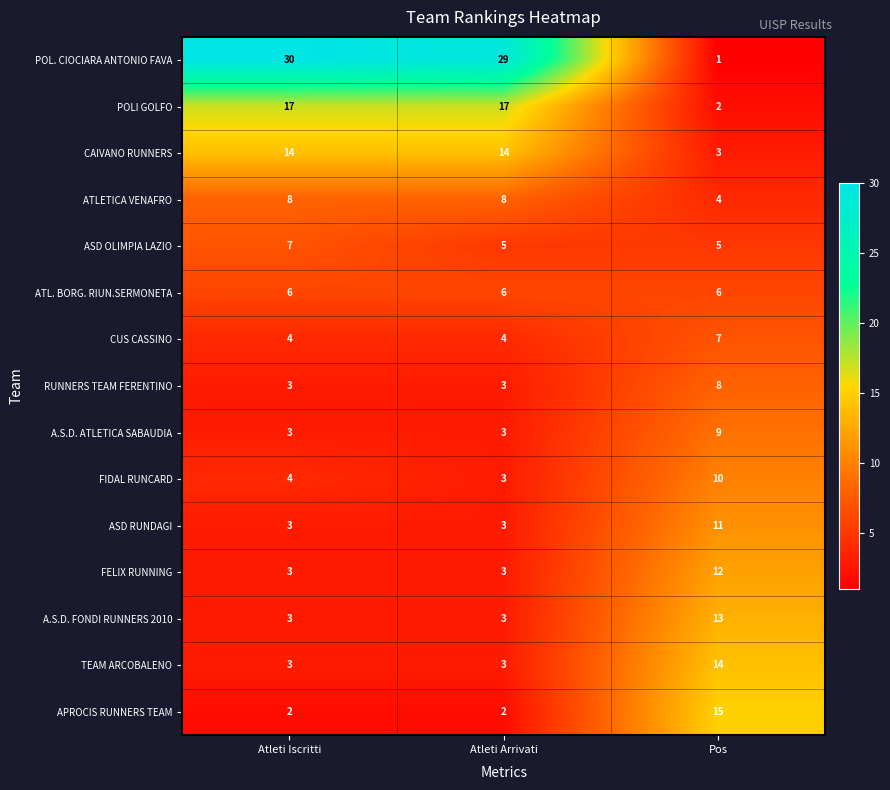

Which series has the widest spread of values?

POL. CIOCIARA ANTONIO FAVA